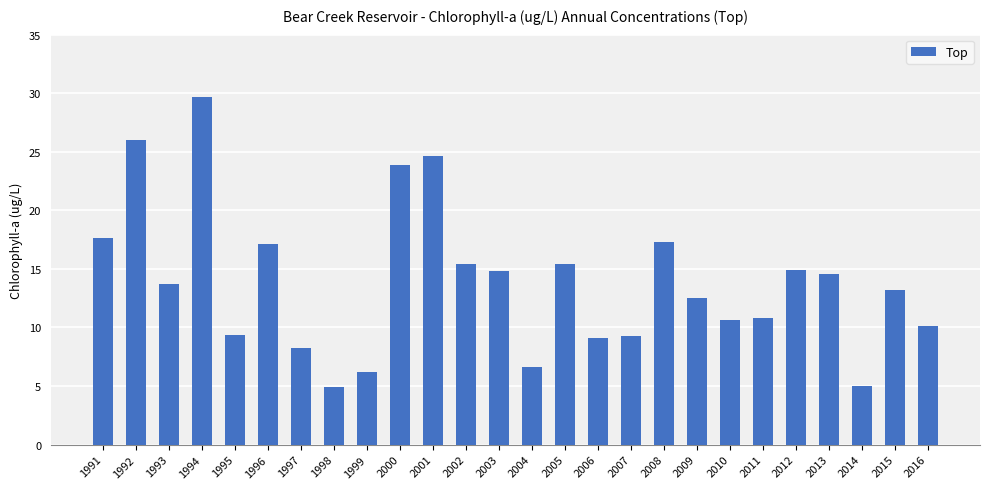

How many bars are there in total?

26